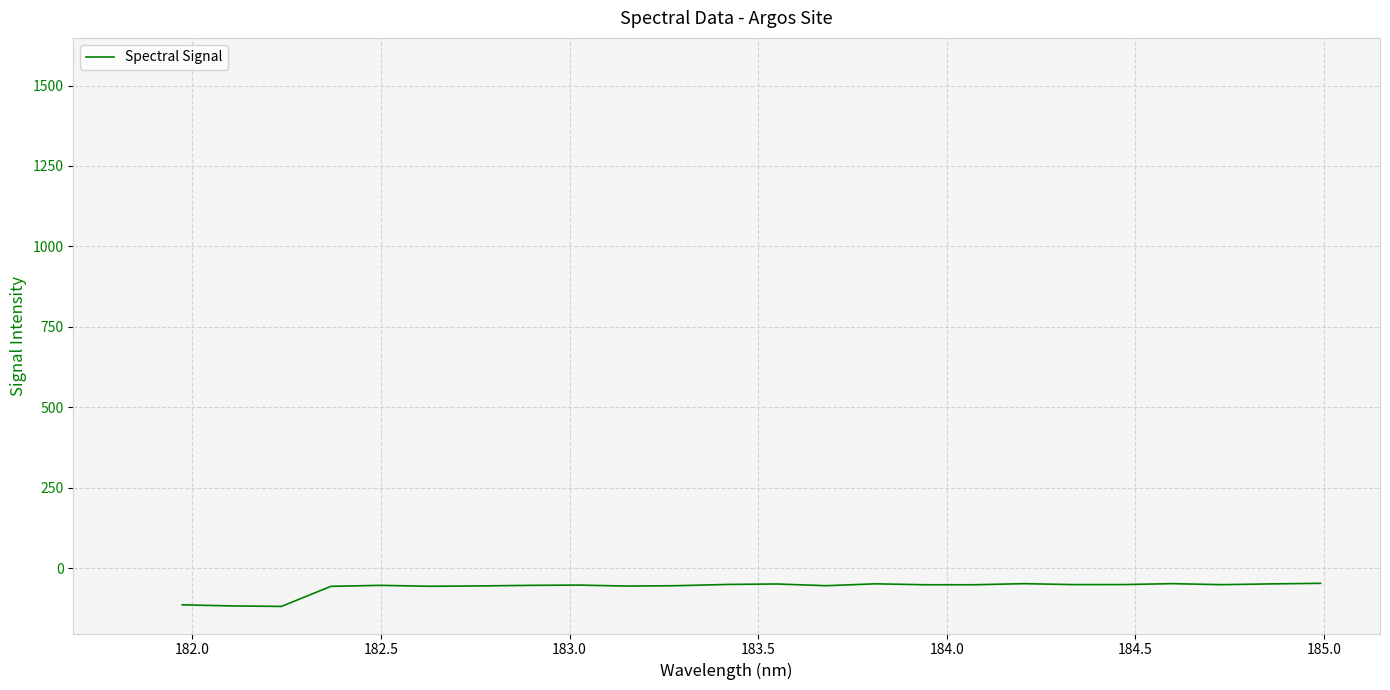

What is the greatest value displayed?

-47.5